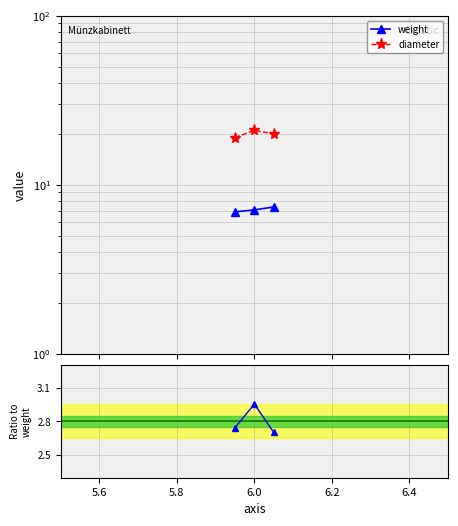

Which series has the widest spread of values?

diameter